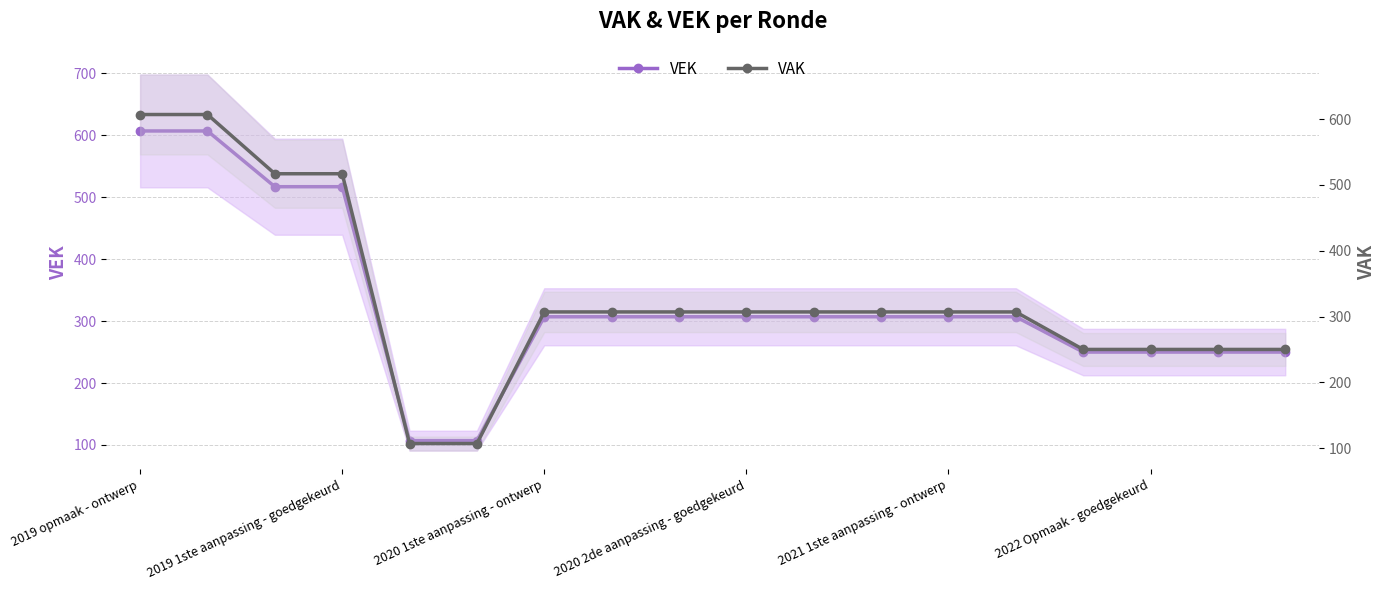

What is the value of the VAK point at the 6th from the left?

107